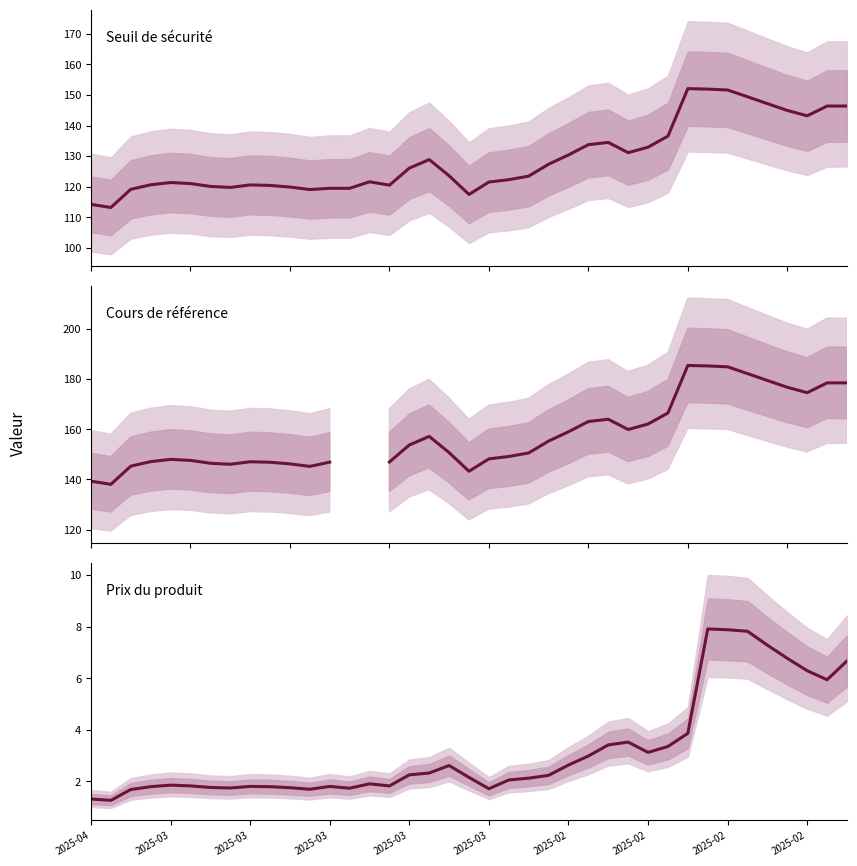

What is the difference between the maximum and minimum values in the Cours de référence series?

47.4